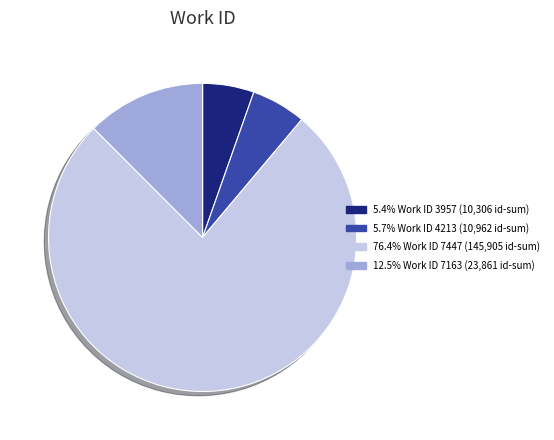

Is there a majority slice in this chart?

Yes